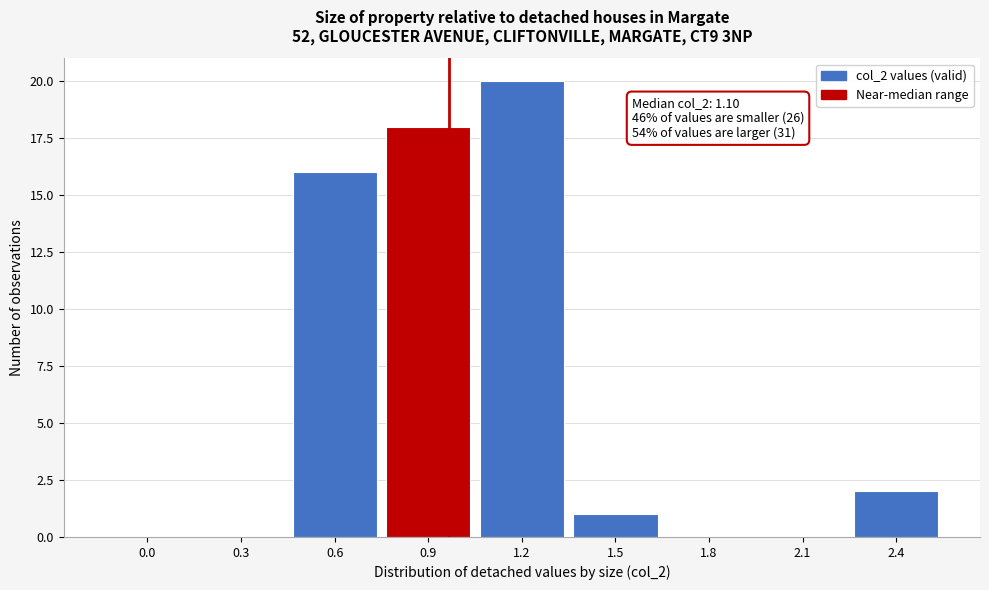

Reading right to left, extract all data points from this chart.

2.4=2	2.1=0	1.8=0	1.5=1	1.2=20	0.9=18	0.6=16	0.3=0	0.0=0